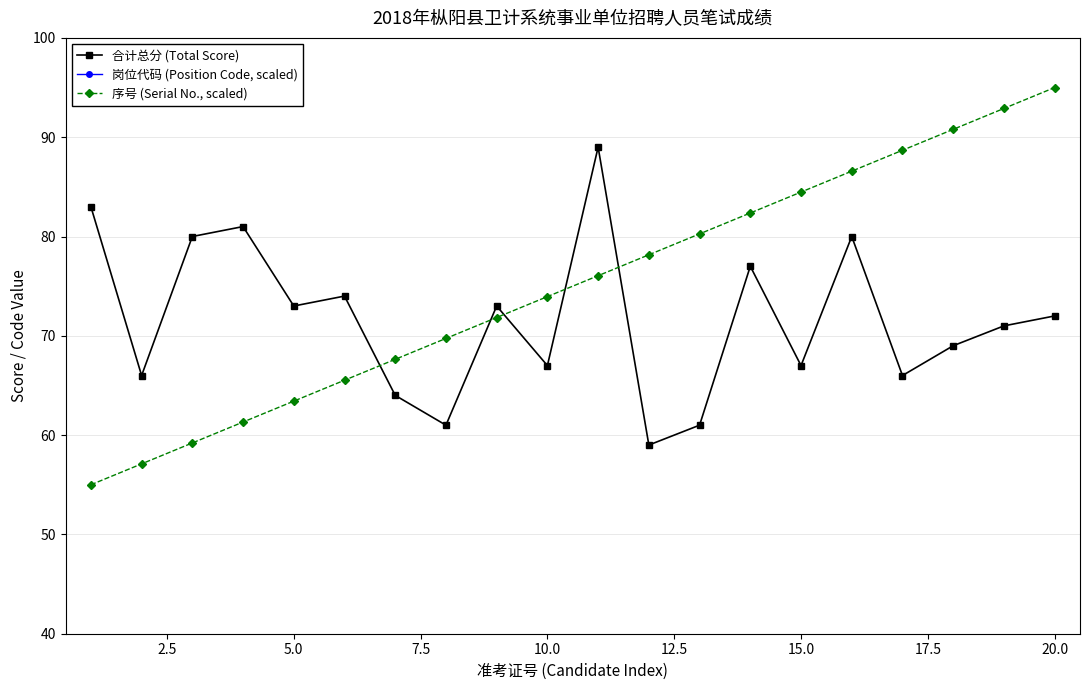

The 序号 (Serial No., scaled) series shows 136.3 at 20.0. True or false?

False